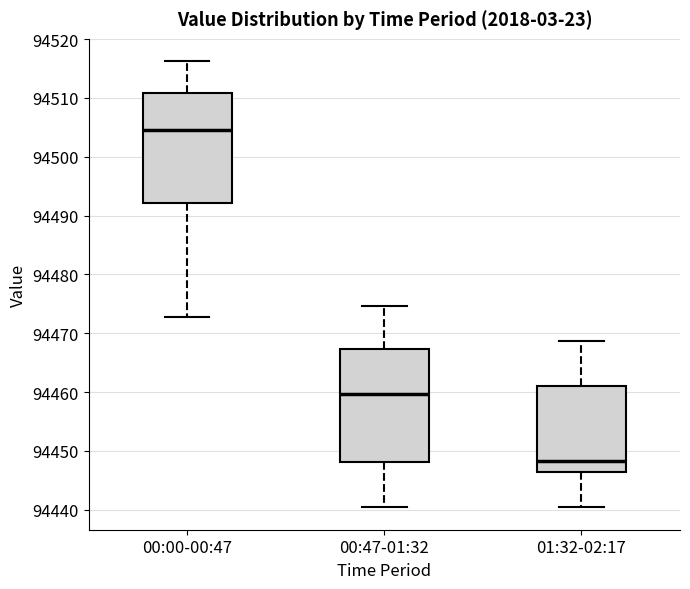

Reading left to right, transcribe this box plot: for each box, give where its median line is, the range the box spans, and where its two whiskers end, as read against the y-axis. The values are not printed on the chart, so give them approximately, as read against the axis.

00:00-00:47: median 94505, box 94492 to 94511, whiskers 94473 to 94516
00:47-01:32: median 94460, box 94448 to 94467, whiskers 94440 to 94475
01:32-02:17: median 94448, box 94446 to 94461, whiskers 94440 to 94469